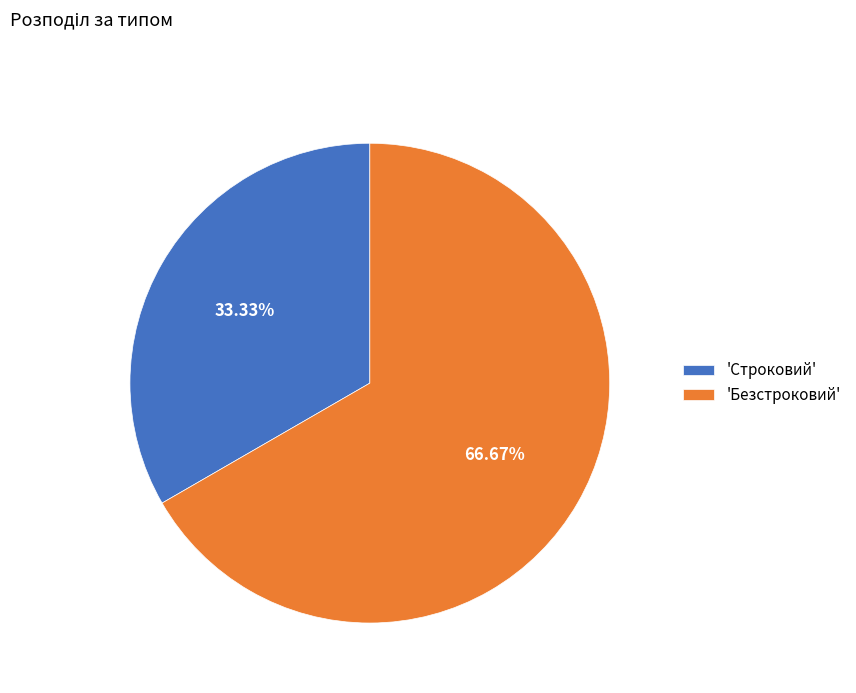

Rank the categories by value from highest to lowest.

'Безстроковий', 'Строковий'